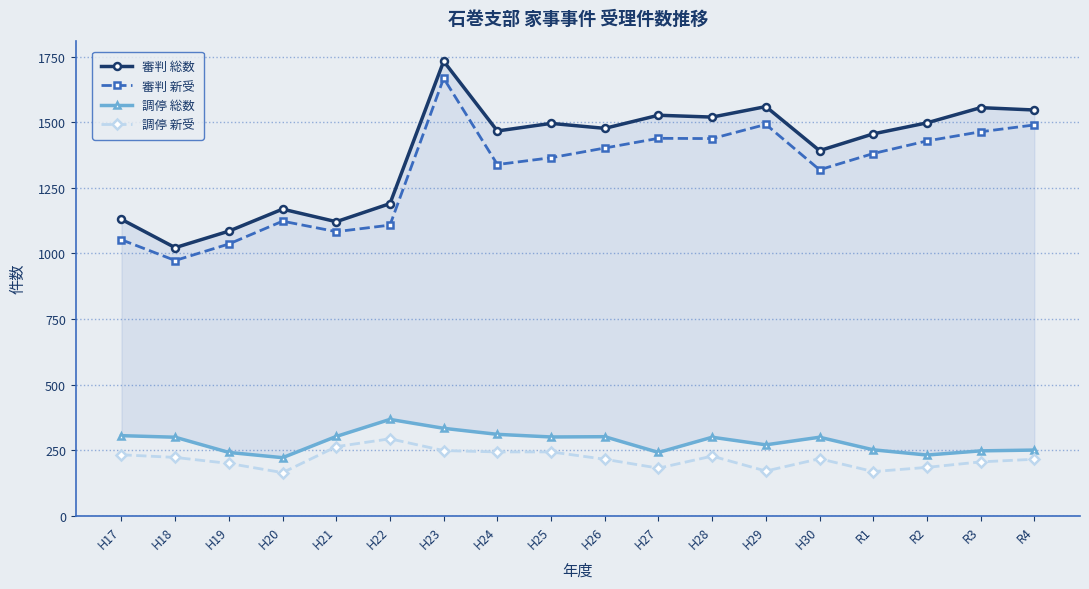

Read the 調停 新受 value at R2.

184